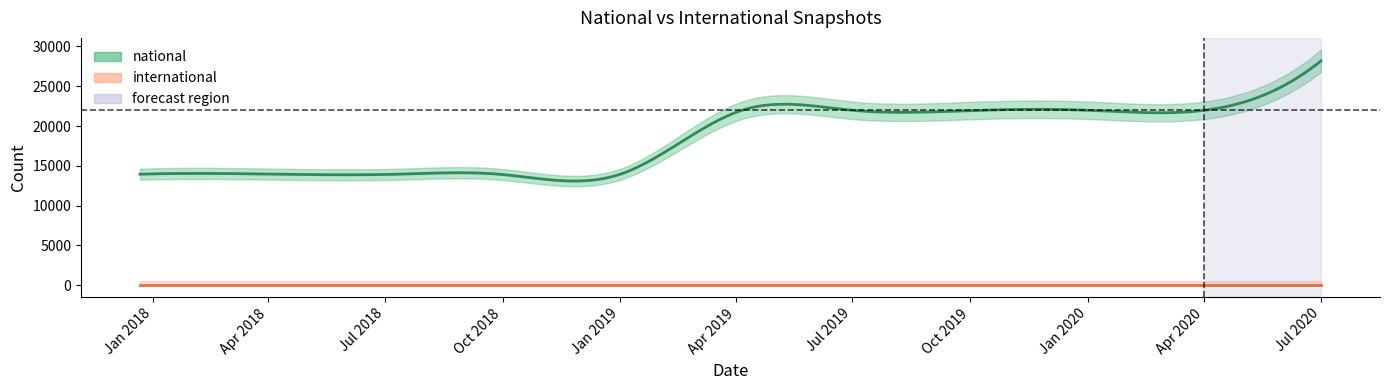

Reading right to left, transcribe all the data shown in this chart.

national: 2020-07-01=28190	2020-04-01=21981	2020-01-01=21981	2019-10-09=21981	2019-07-01=21981	2019-04-06=21981	2019-01-01=13944	2018-09-28=13944	2018-07-11=13944	2018-04-09=13944	2017-12-22=13944
international: 2020-07-01=0	2020-04-01=0	2020-01-01=0	2019-10-09=0	2019-07-01=0	2019-04-06=0	2019-01-01=0	2018-09-28=0	2018-07-11=0	2018-04-09=0	2017-12-22=0